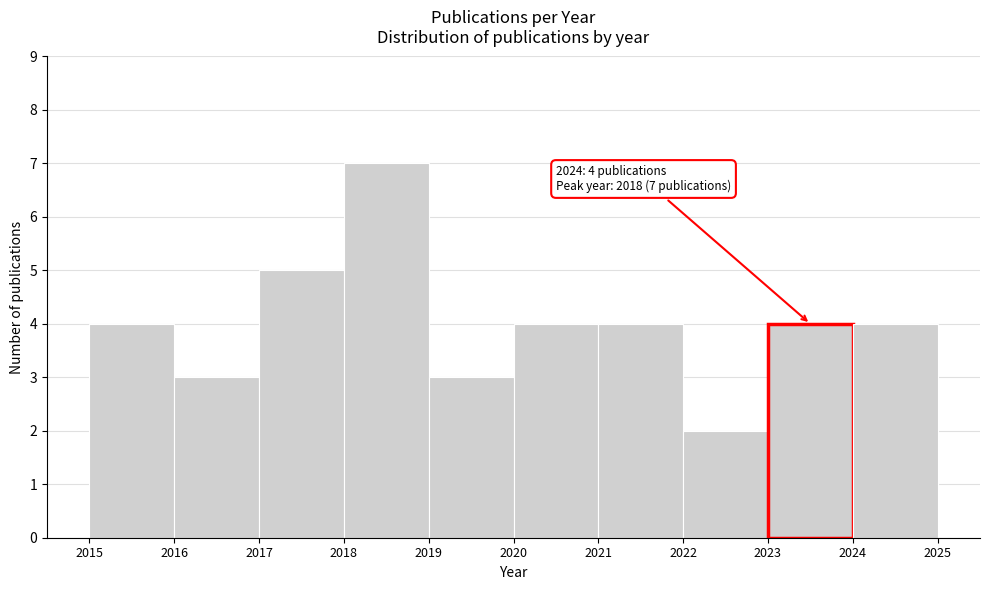

Which range on the x-axis has the tallest bar?

2018 to 2019